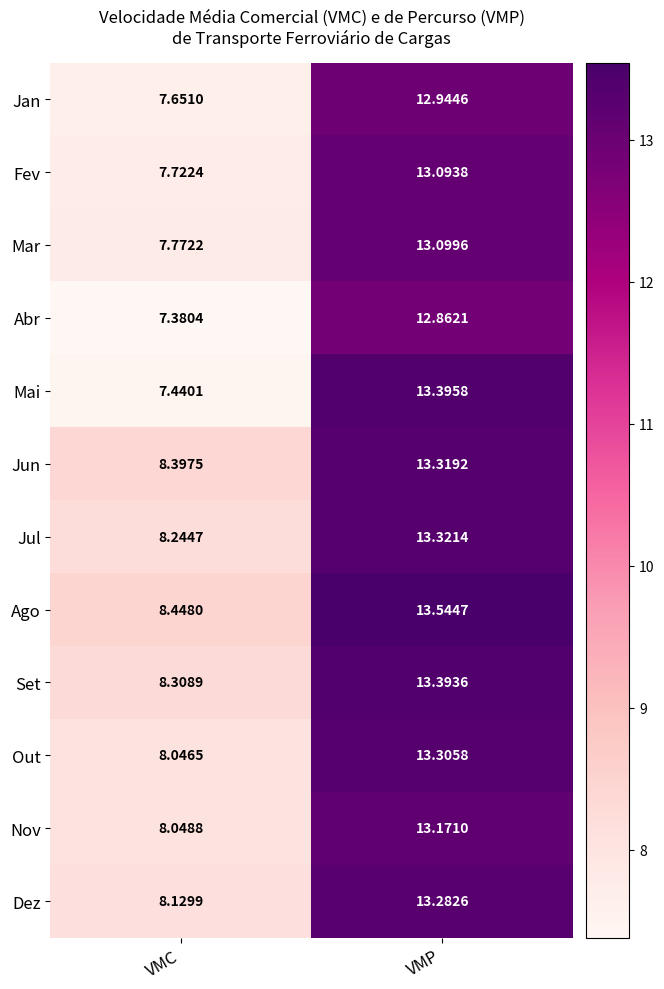

How many series are shown in this chart?

12